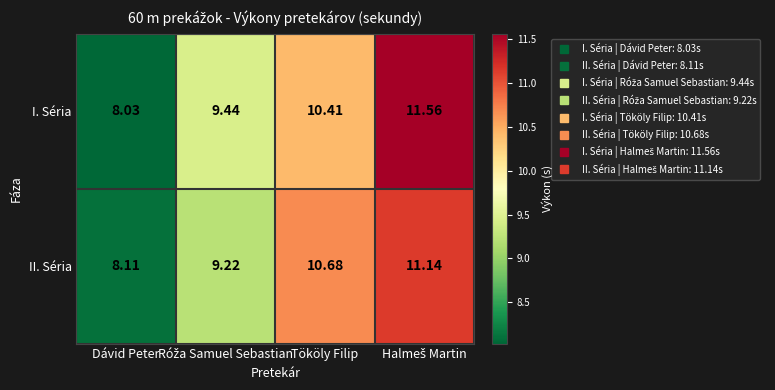

Which series has the widest spread of values?

I. Séria